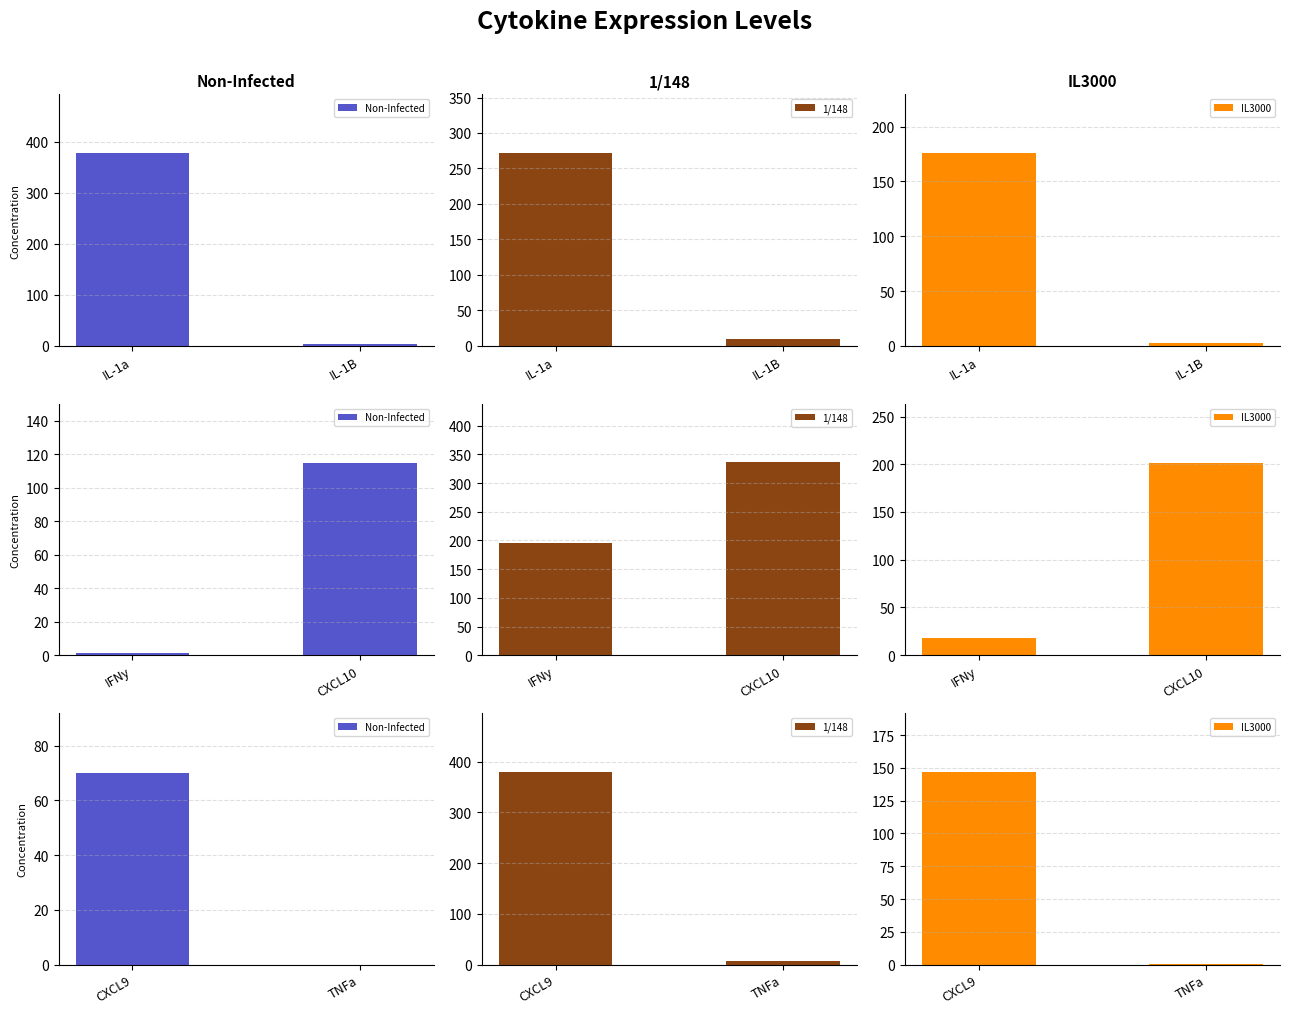

What is the value of the IL3000 bar at the 2nd from the left?

0.7